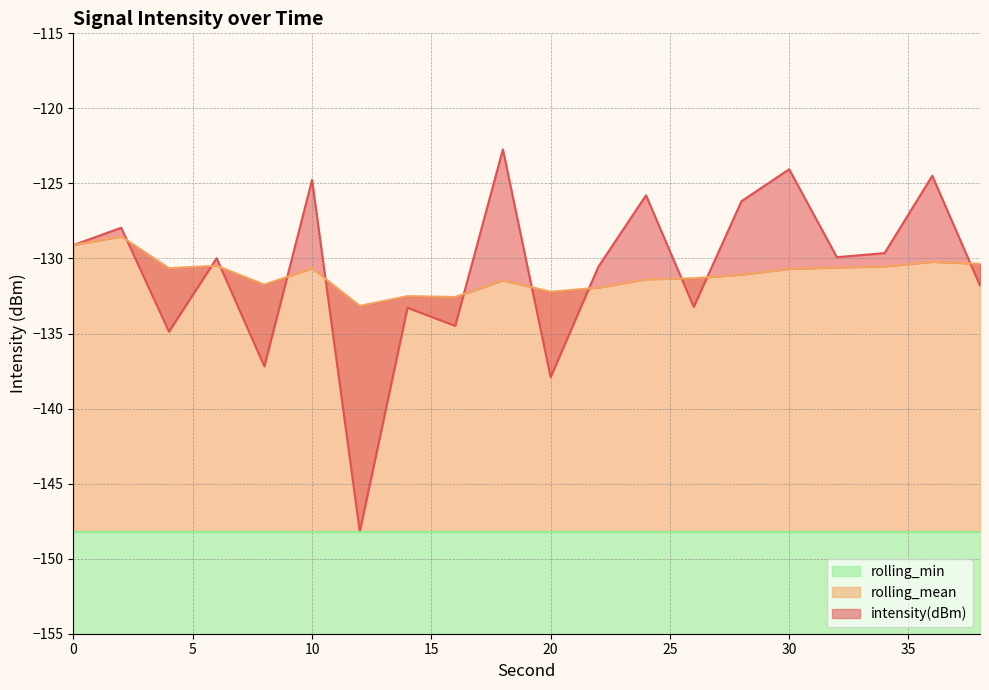

Does the chart have visible grid lines?

Yes